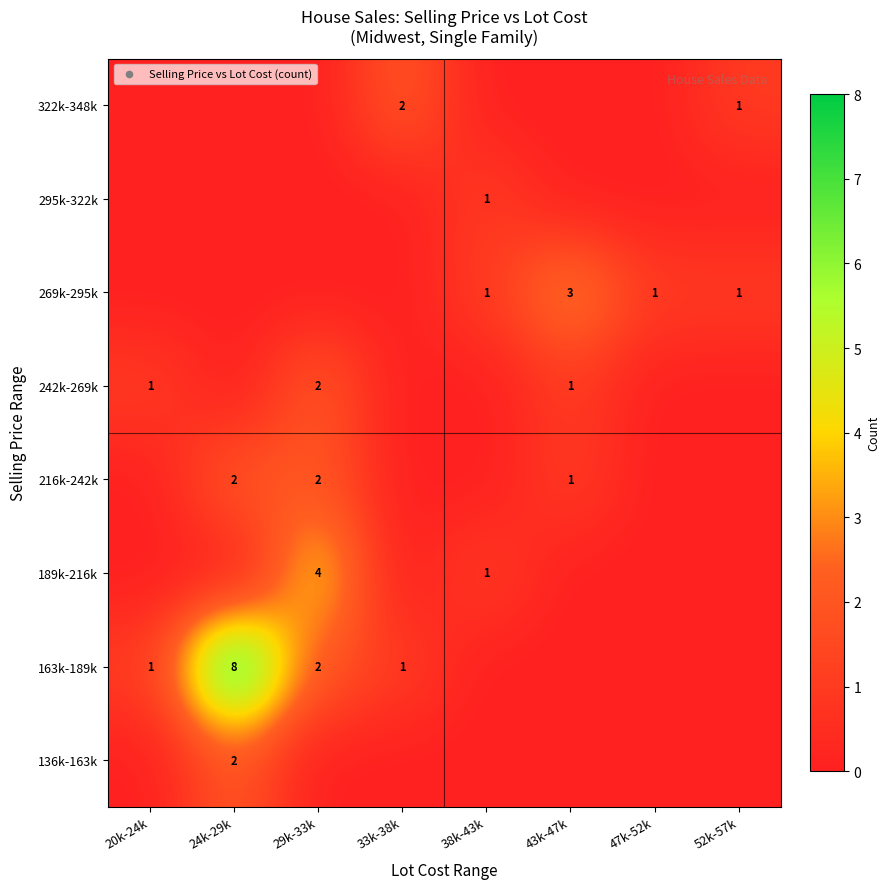

Is it true that 163k-189k equals 0 at 20k-24k?

False